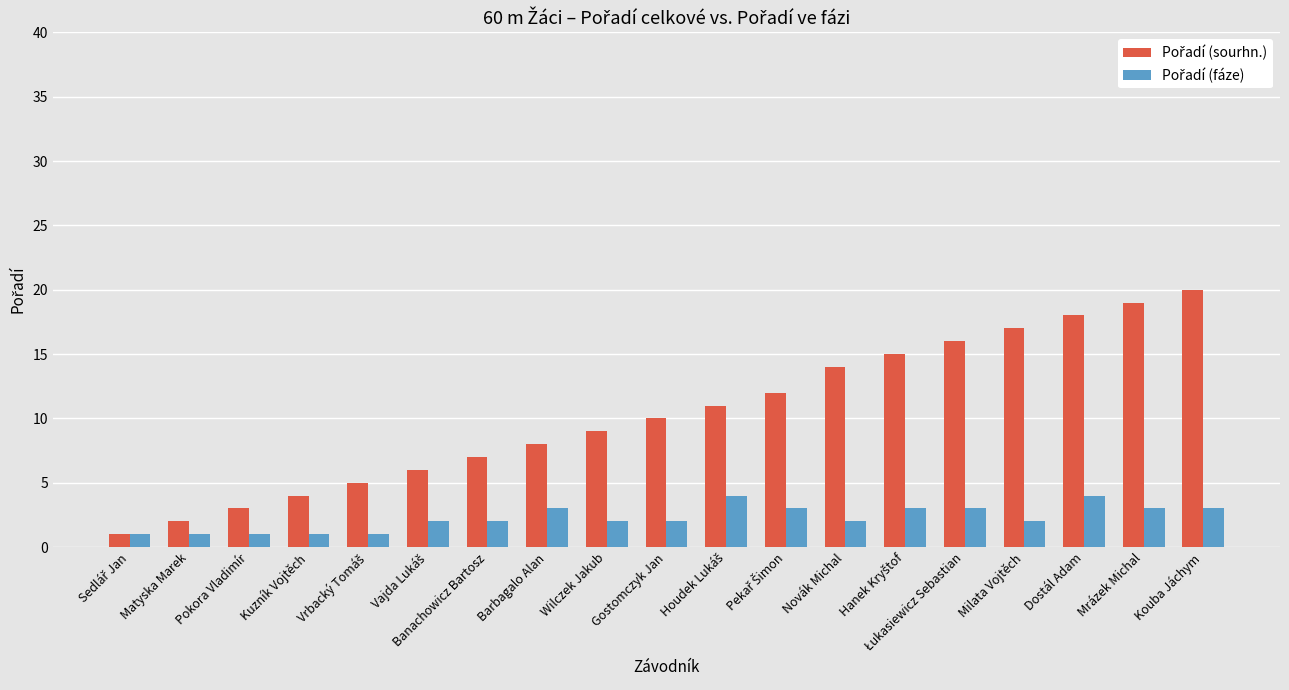

How many bars are there in total?

38